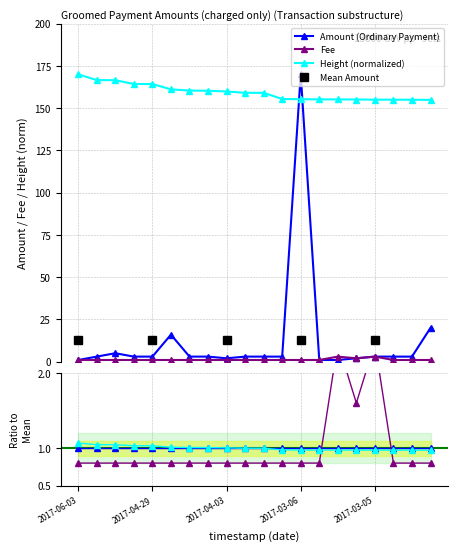

What is the maximum value for Fee?

3.0